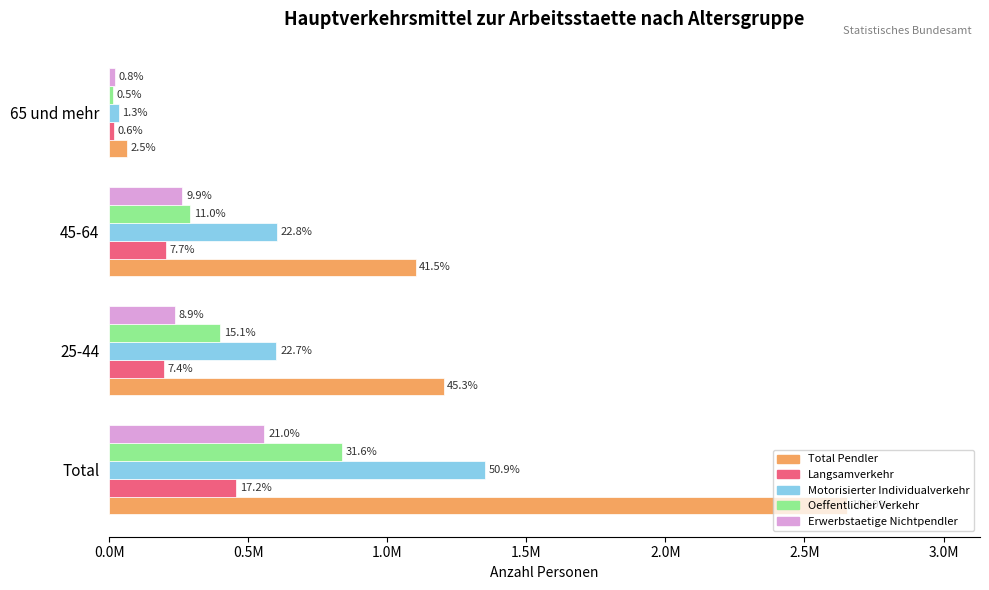

At how many categories does at least one series exceed 2387211?

1